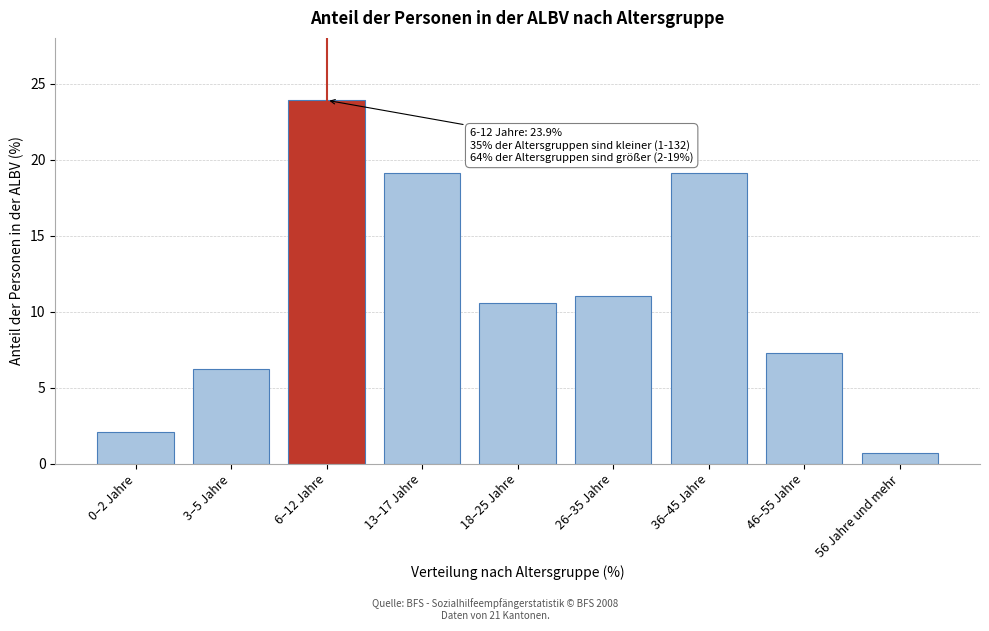

Reading left to right, transcribe all the data shown in this chart.

2.1	6.2	23.9	19.1	10.6	11.0	19.1	7.3	0.7